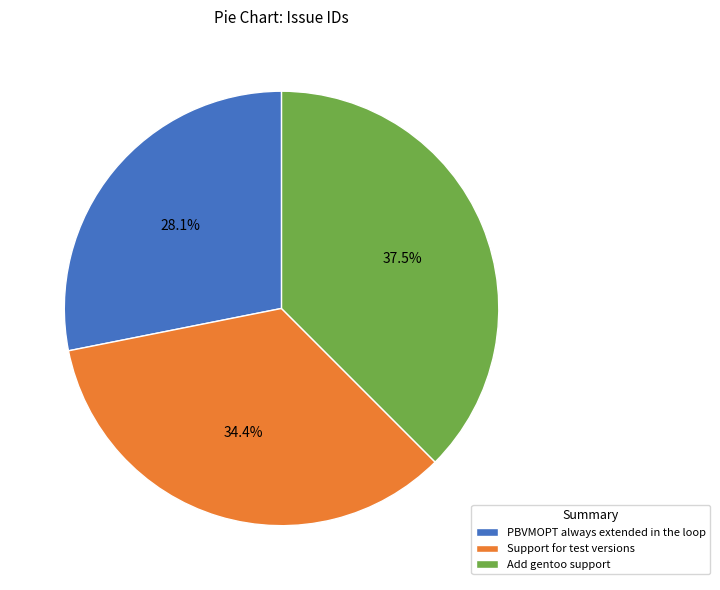

How many segments does this pie chart have?

3